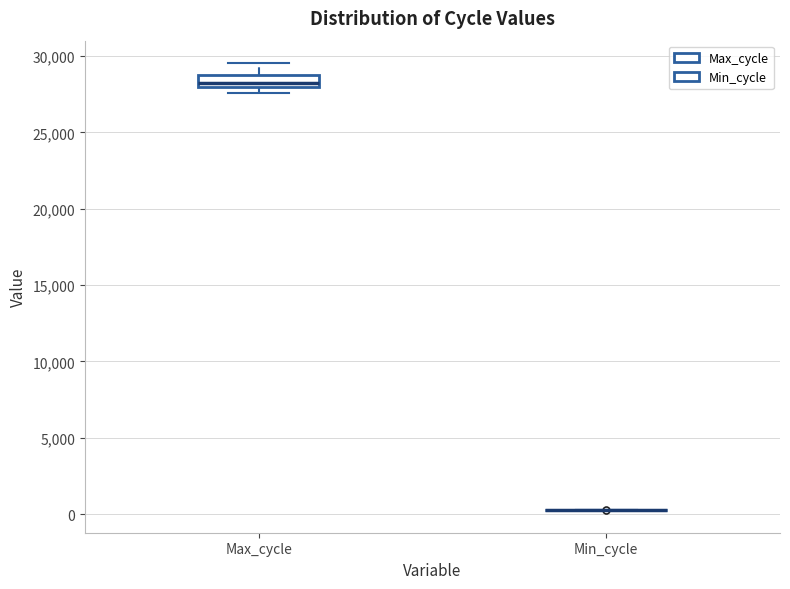

Which box is the tallest, from its lower edge to its upper edge?

Max_cycle